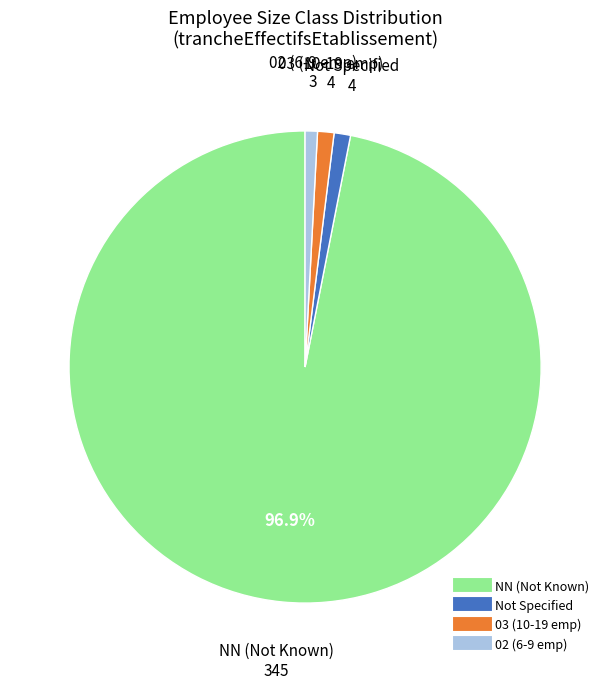

Does any single category account for the majority?

Yes